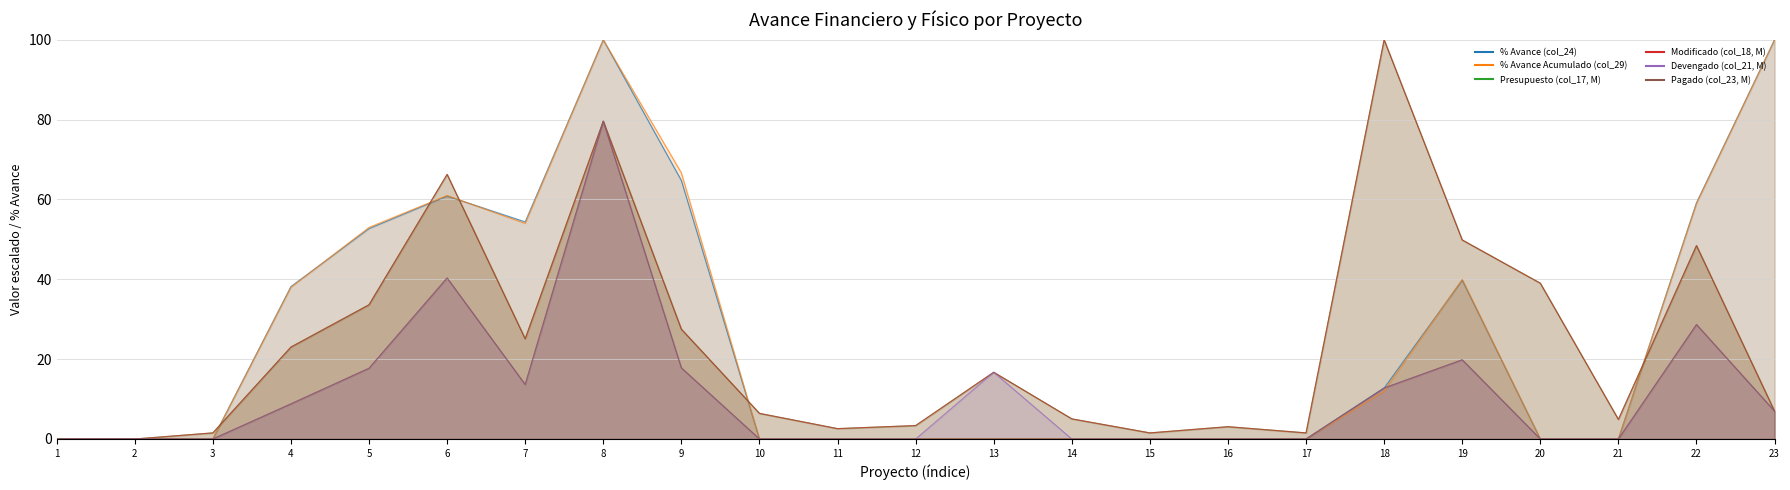

At how many categories does at least one series exceed 82?

3